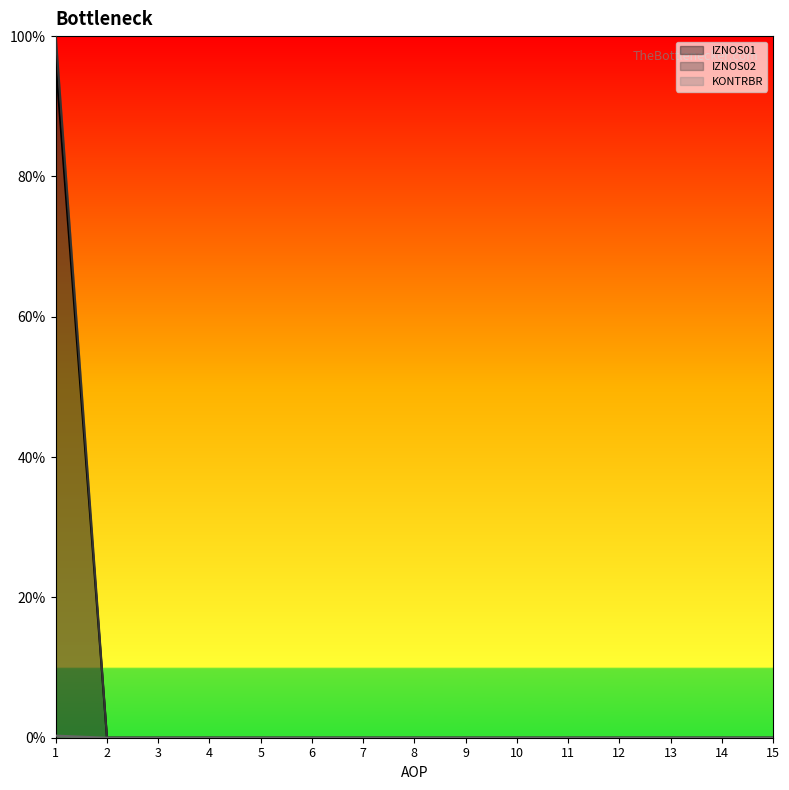

True or false: KONTRBR has more than 0 interior local peaks.

False